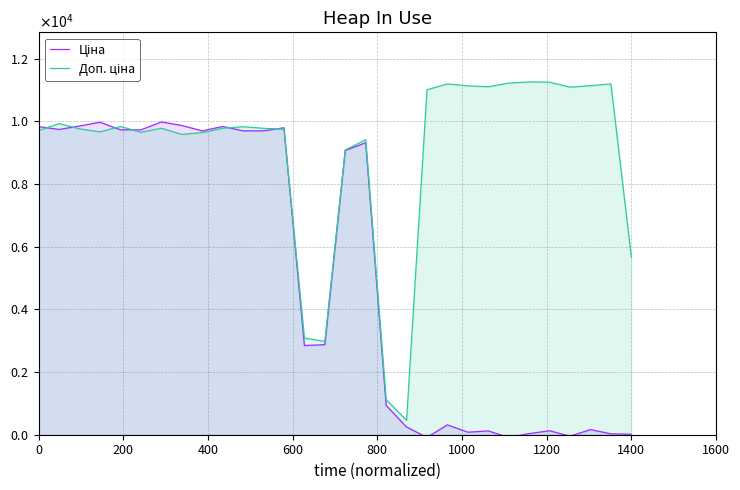

At which category does Ціна reach its first local valley?

200